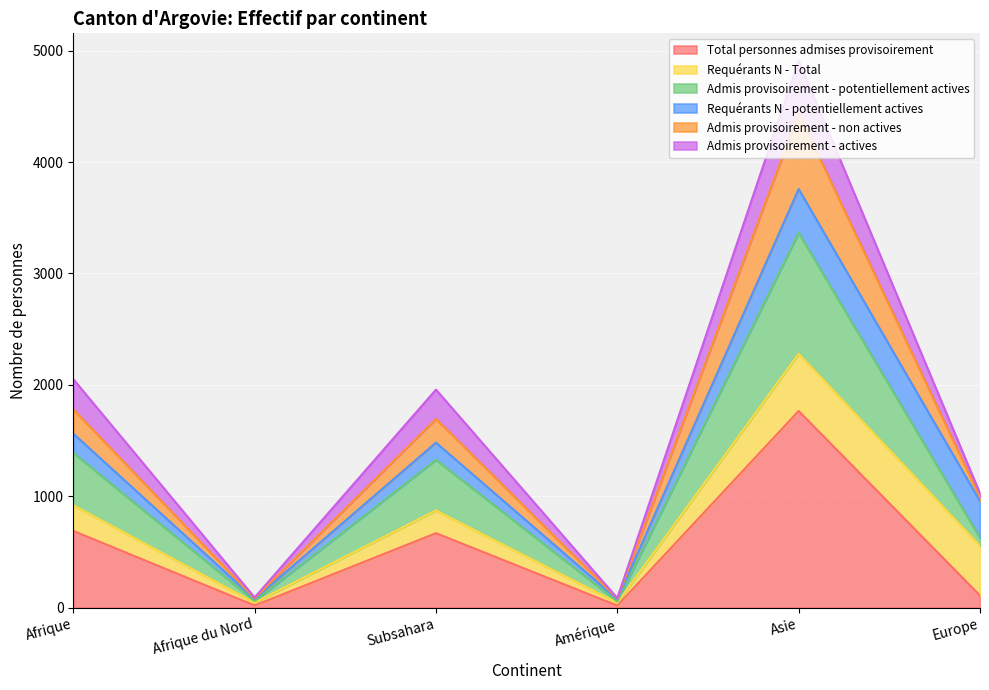

What is the spread (max minus min) of values at Amérique?

67